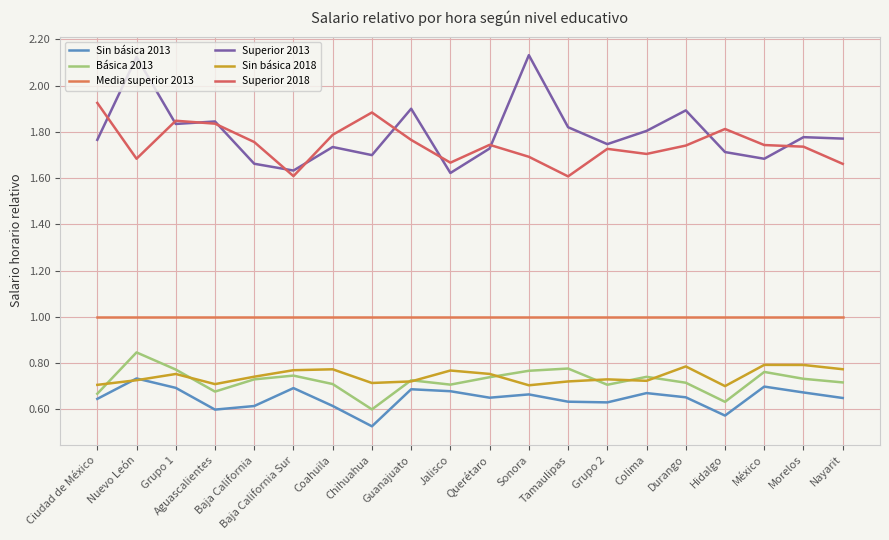

Does the chart have visible grid lines?

Yes